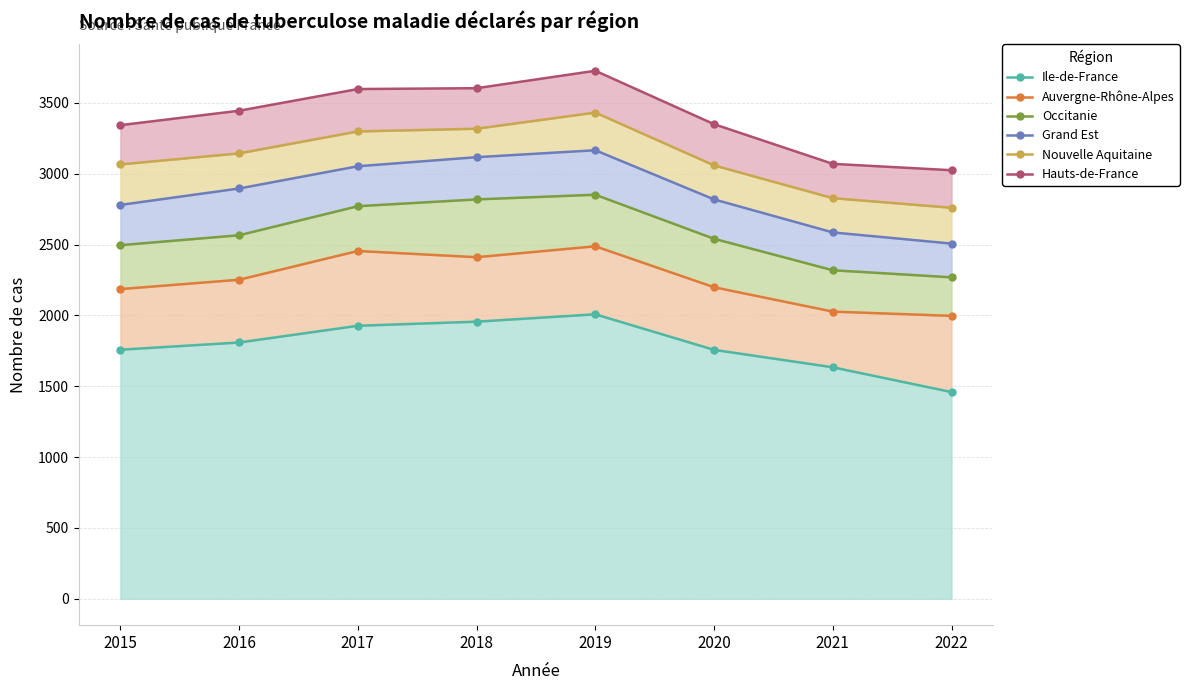

What is the lowest value of the Hauts-de-France series?

3025